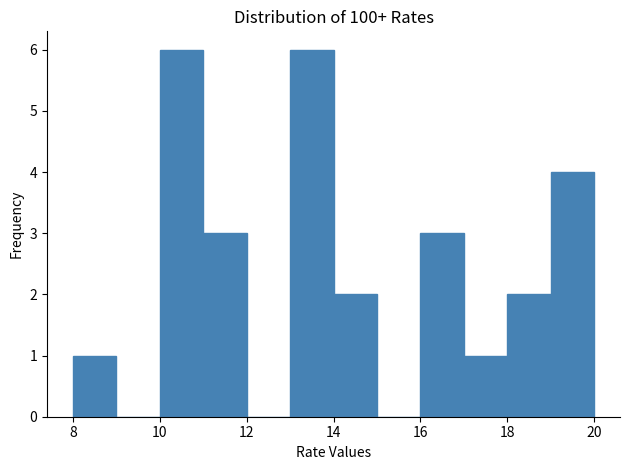

What is the height of the bar covering 17 to 18 on the x-axis? The values are not printed on the chart, so give them approximately, as read against the axis.

1